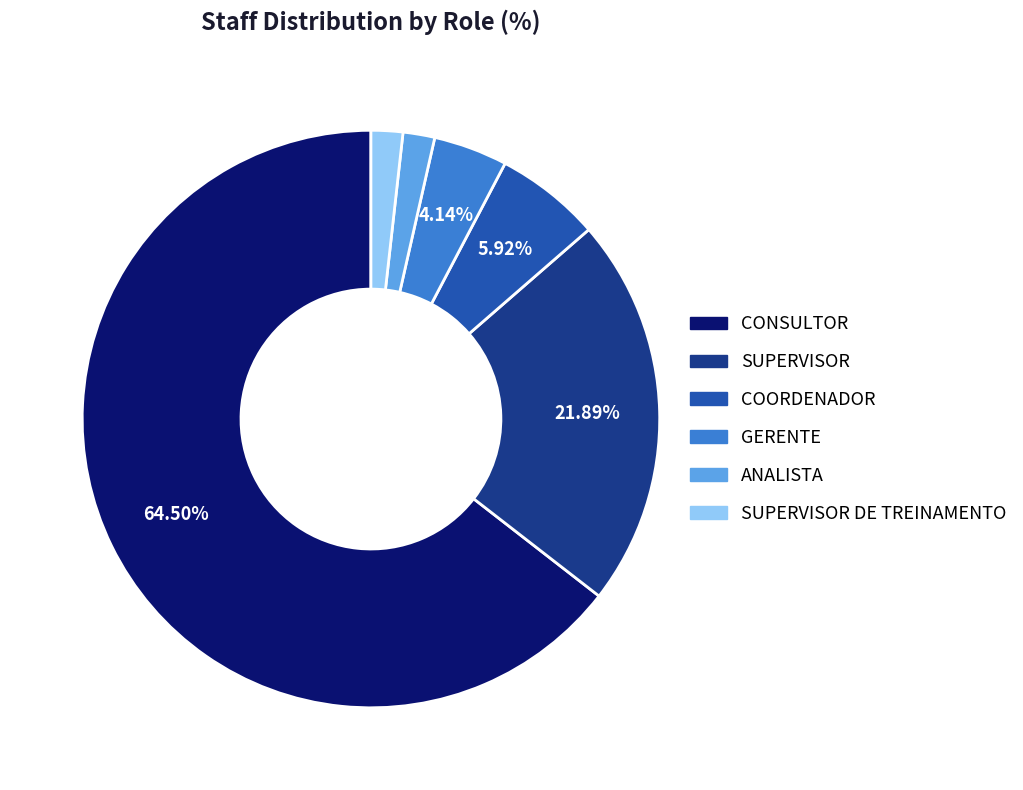

Is there a majority slice in this chart?

Yes